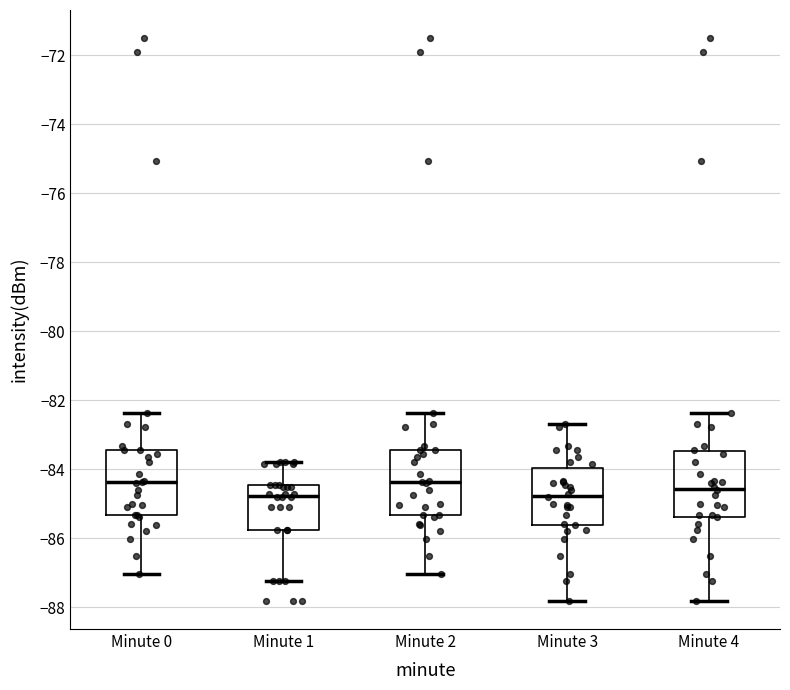

Where does the upper whisker of the box for Minute 2 end on the y-axis? The values are not printed on the chart, so give them approximately, as read against the axis.

-82.4